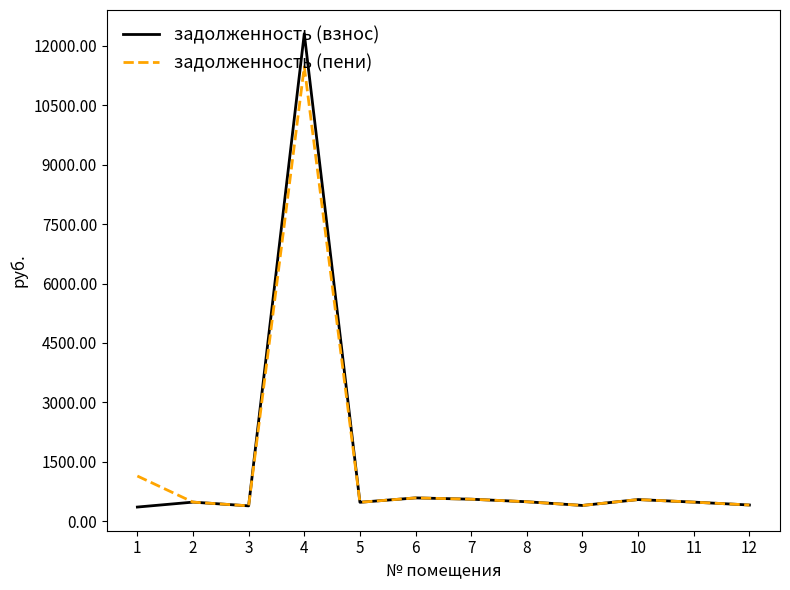

Read the задолженность (пени) value at 7.

554.0